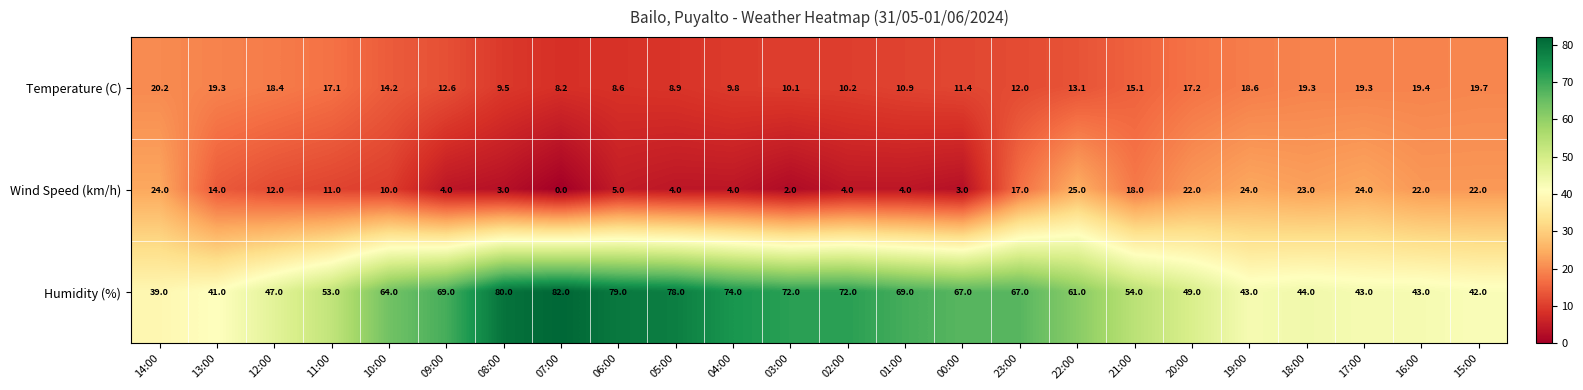

What is the total value across all series at 03:00?

84.1